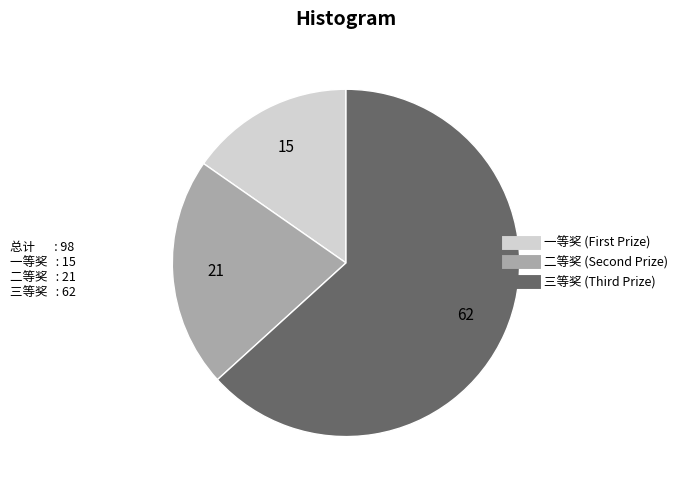

Is it true that 二等奖 is 21% of the pie?

True